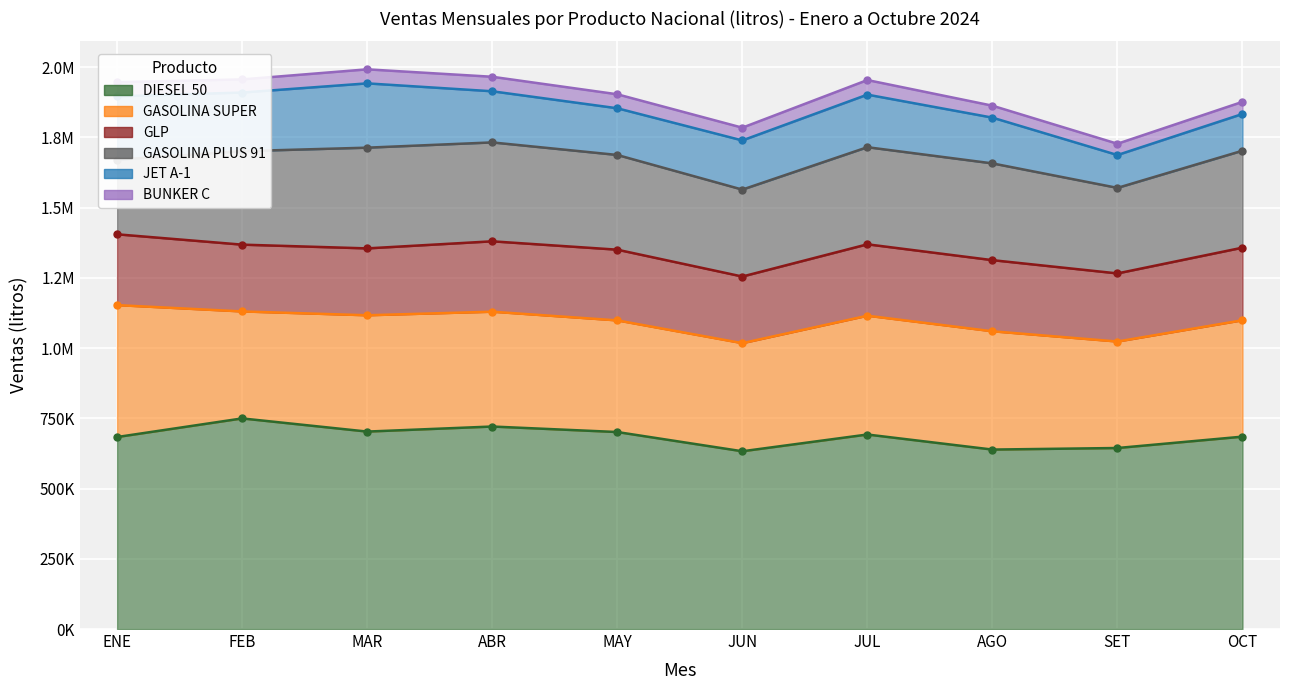

What is the maximum value for GLP?

258393.0